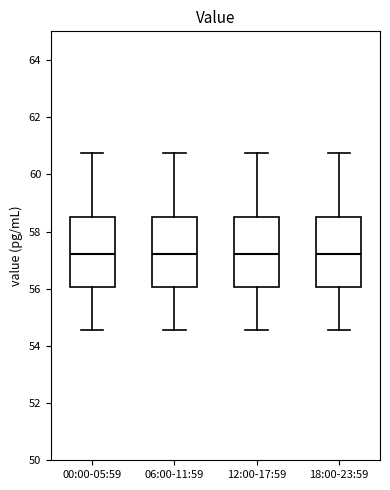

Where does the median line of the box for 12:00-17:59 sit on the y-axis? The values are not printed on the chart, so give them approximately, as read against the axis.

57.2